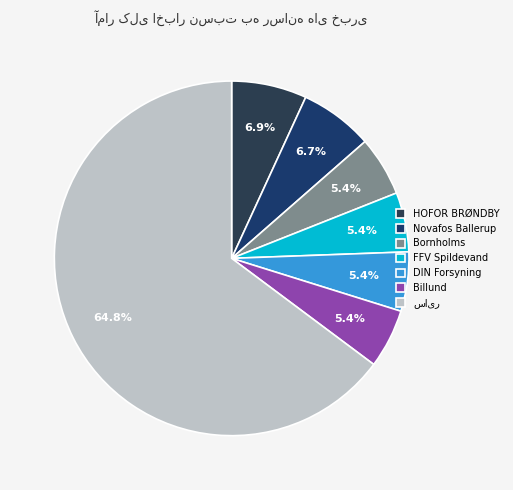

How many slices are in this pie chart?

7